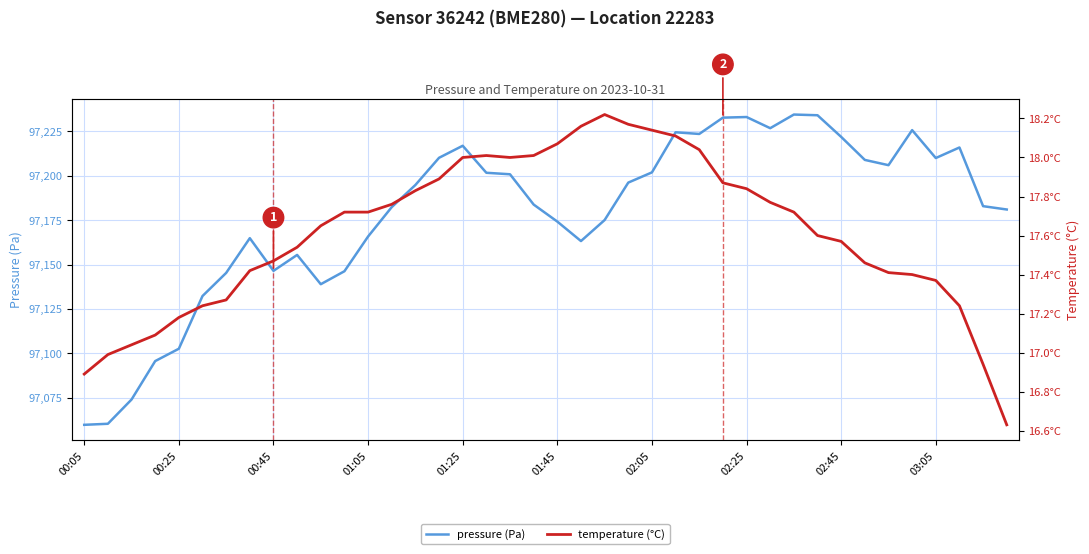

Read the pressure (Pa) value at 39.

97181.0